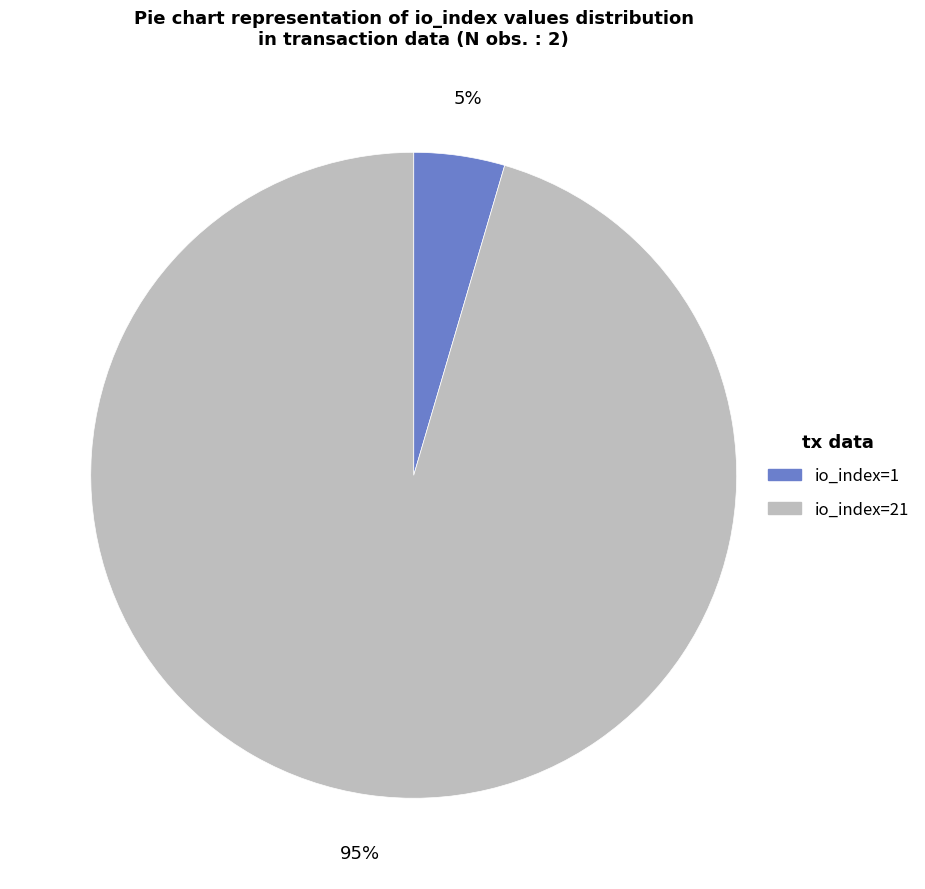

How many slices are in this pie chart?

2